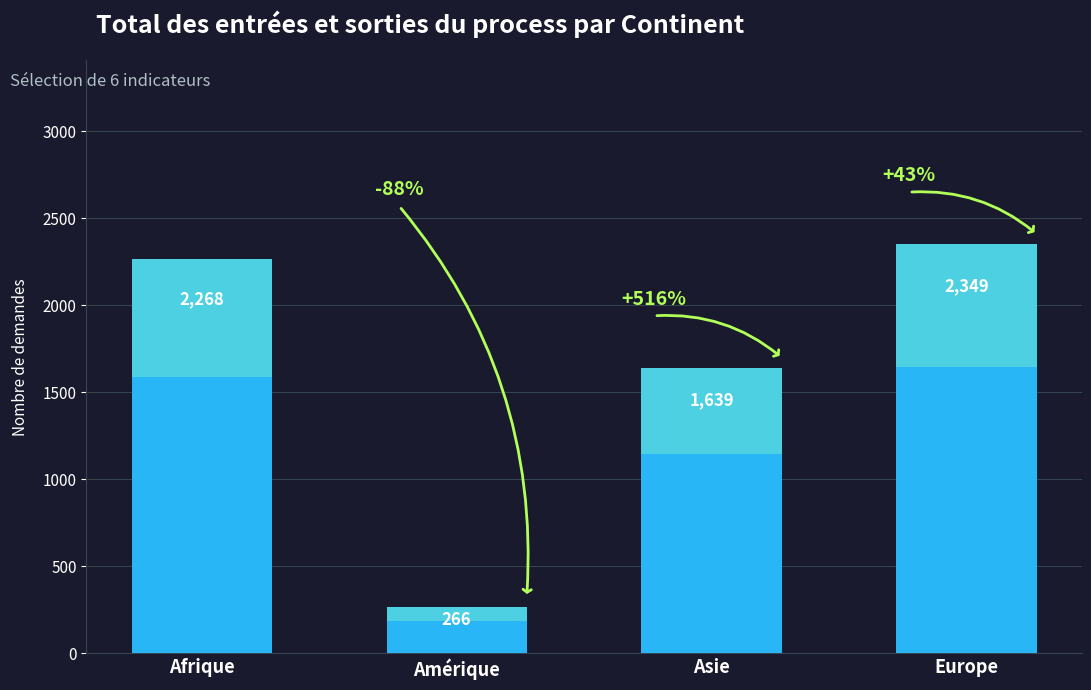

Reading left to right, list all the values displayed in this chart.

2268	266	1639	2349